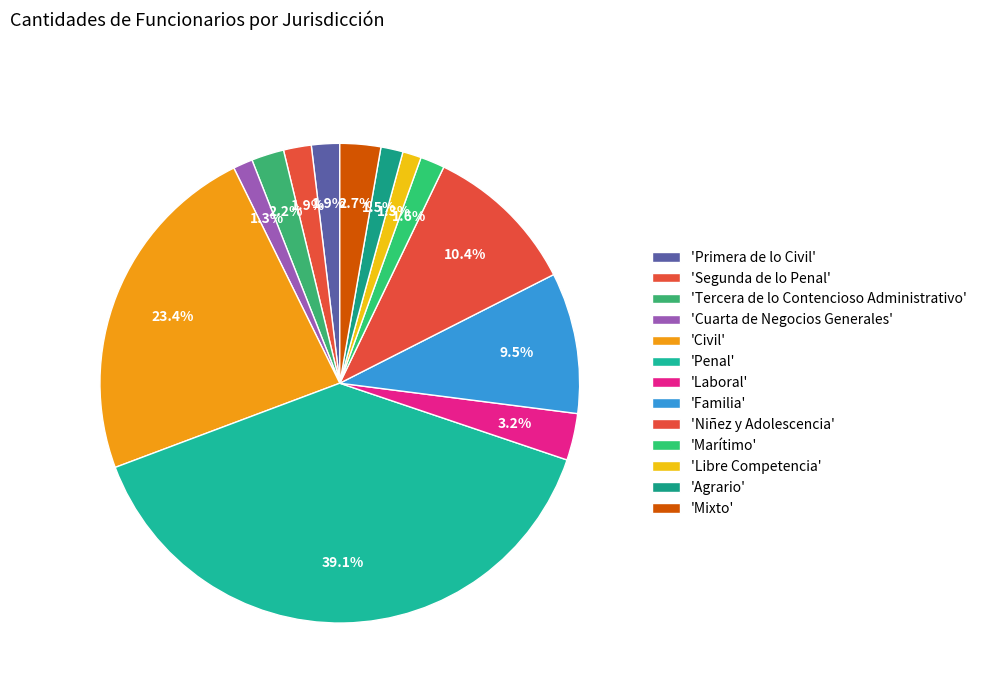

Count the number of slices in the pie.

13